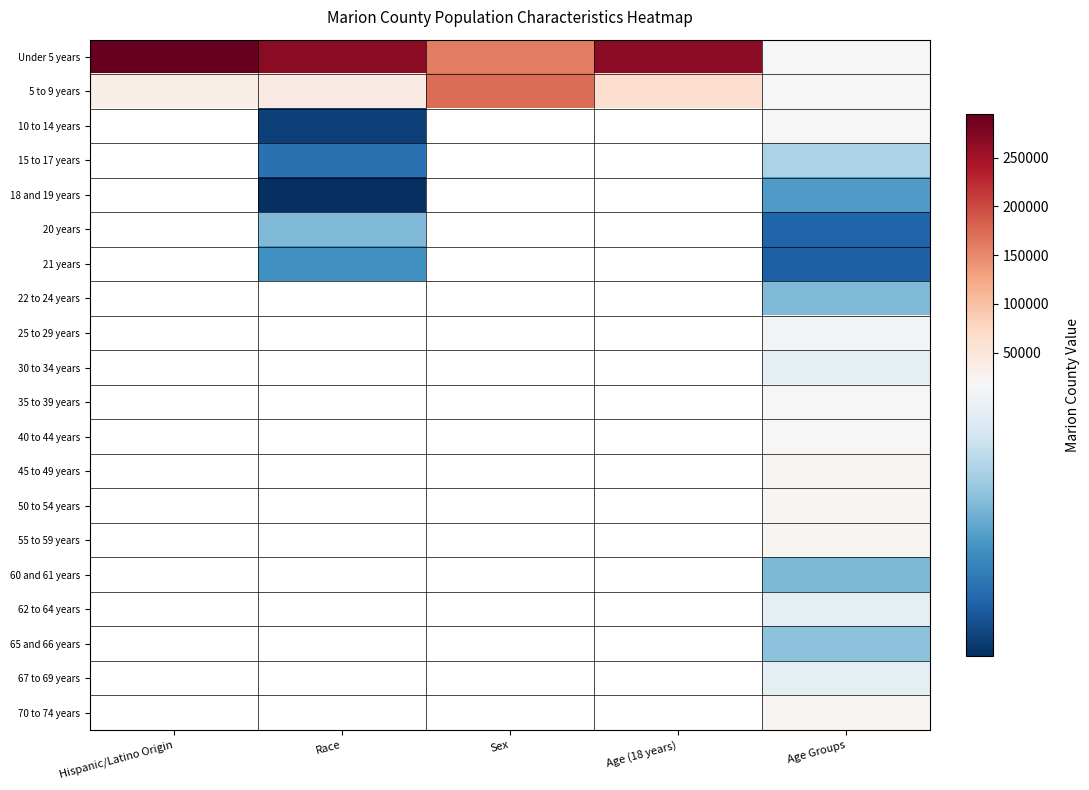

At which category does the chart reach its peak across all series?

Hispanic/Latino Origin